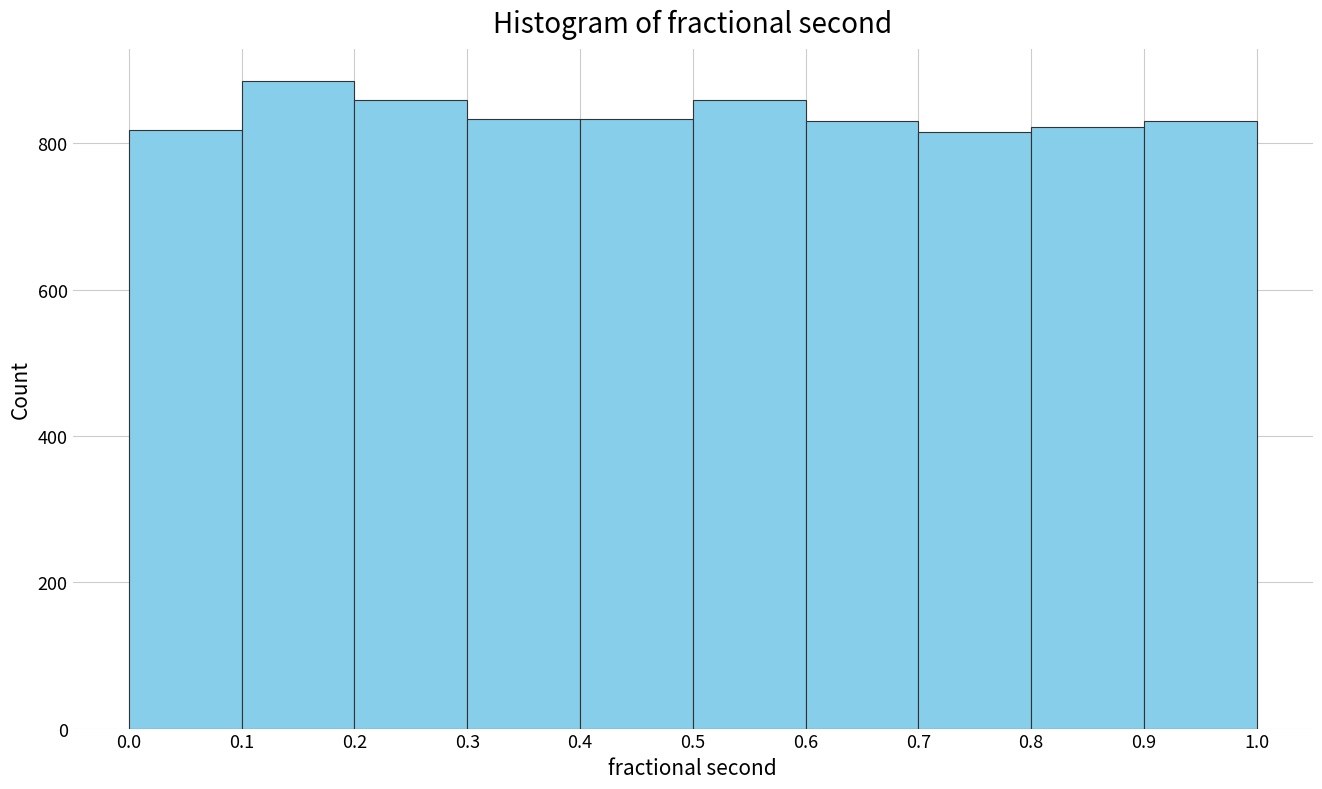

What is the height of the bar covering 0.4 to 0.5 on the x-axis? The values are not printed on the chart, so give them approximately, as read against the axis.

840